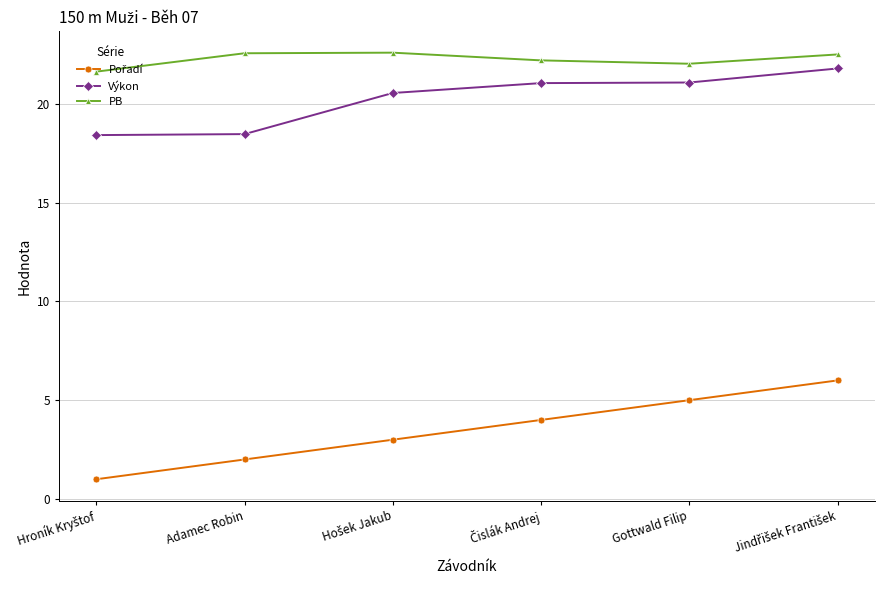

What is the lowest value of the PB series?

21.6